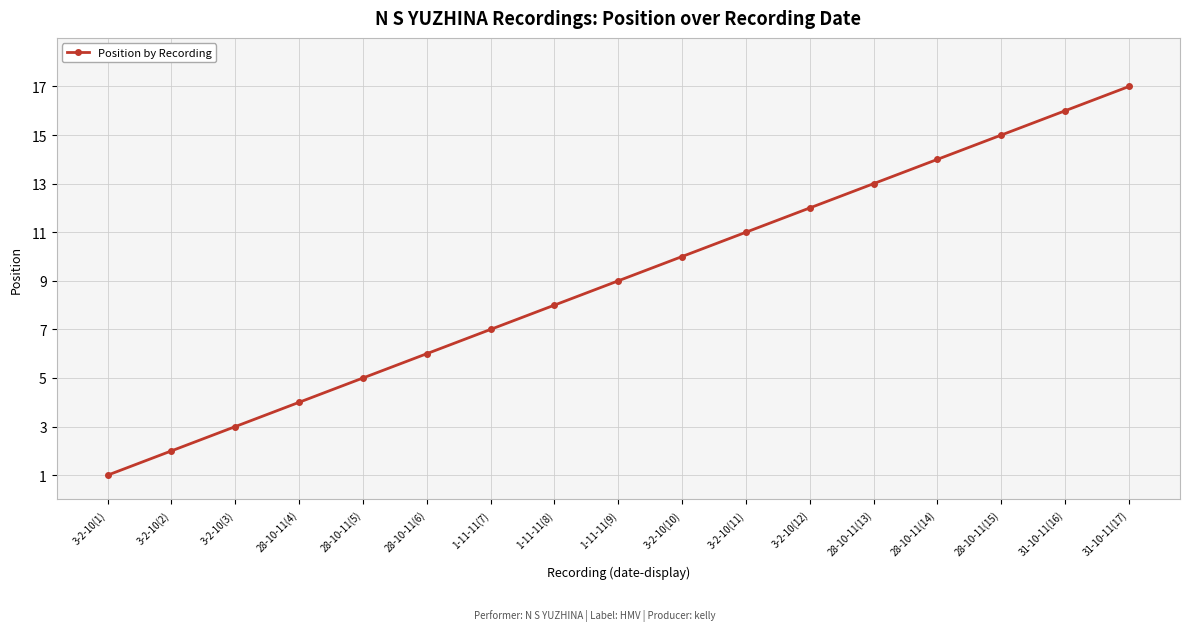

The value at 1-11-11(7) is 2. True or false?

False